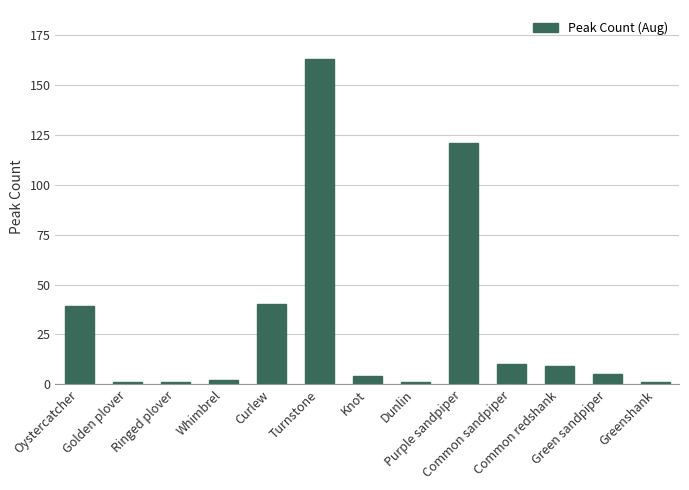

What is the maximum value shown in the chart?

163